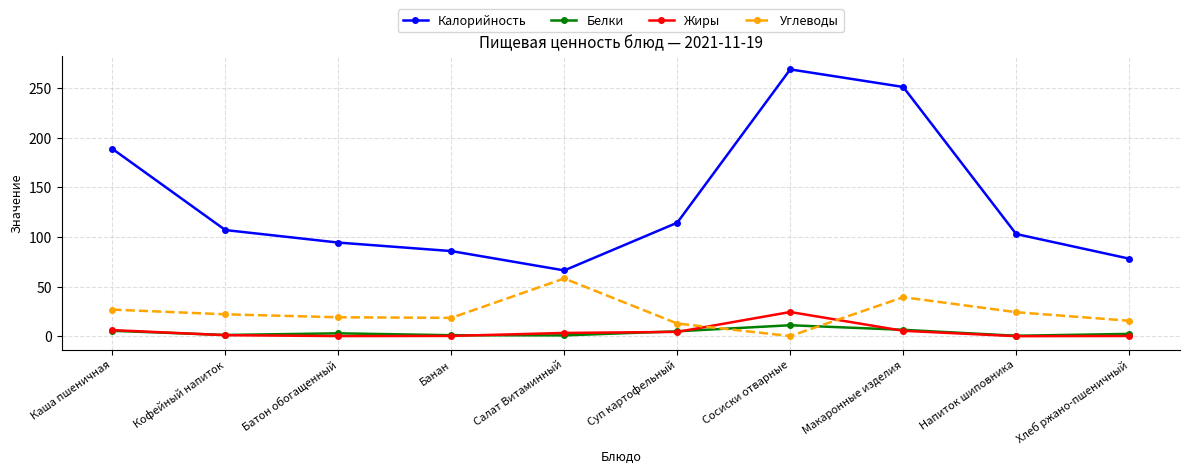

Between Сосиски отварные and Макаронные изделия, which series saw the biggest shift?

Углеводы